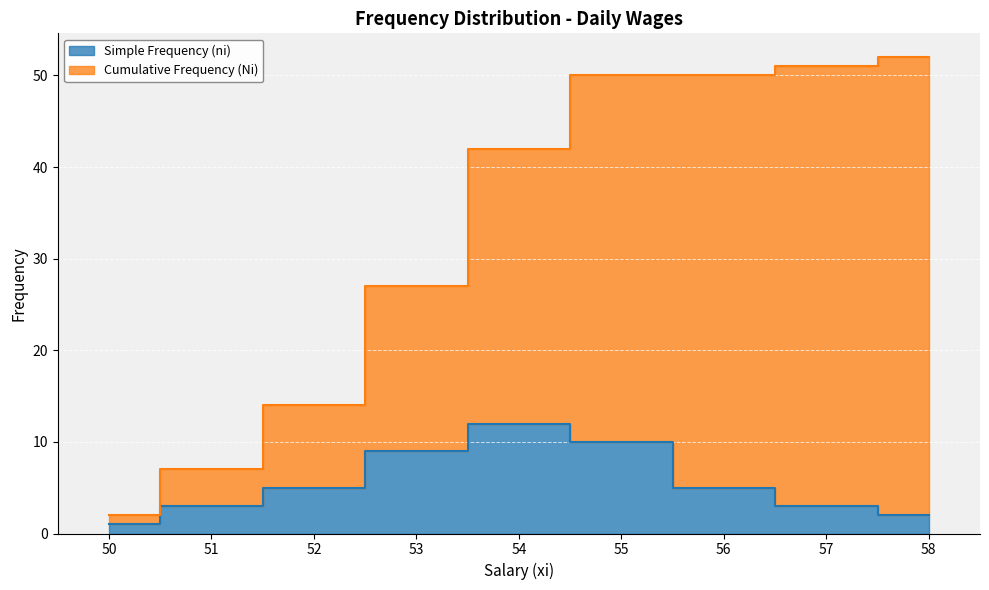

True or false: Cumulative Frequency (Ni) and Simple Frequency (ni) intersect in this chart.

False